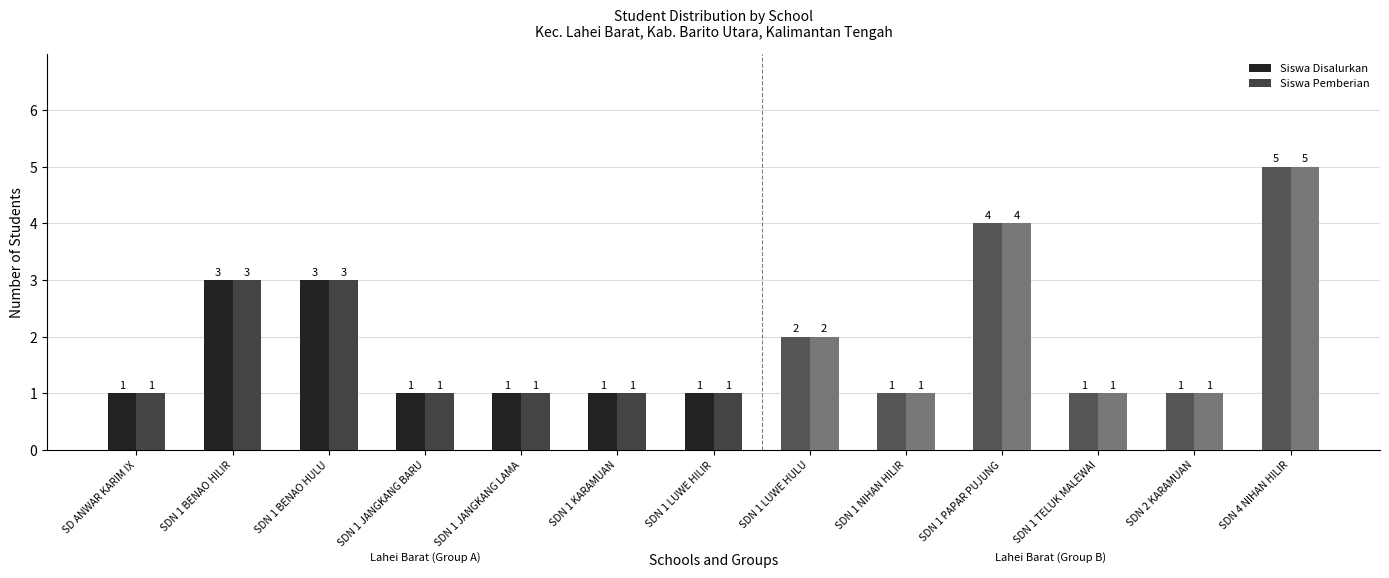

What position from the right is SDN 1 BENAO HILIR?

12